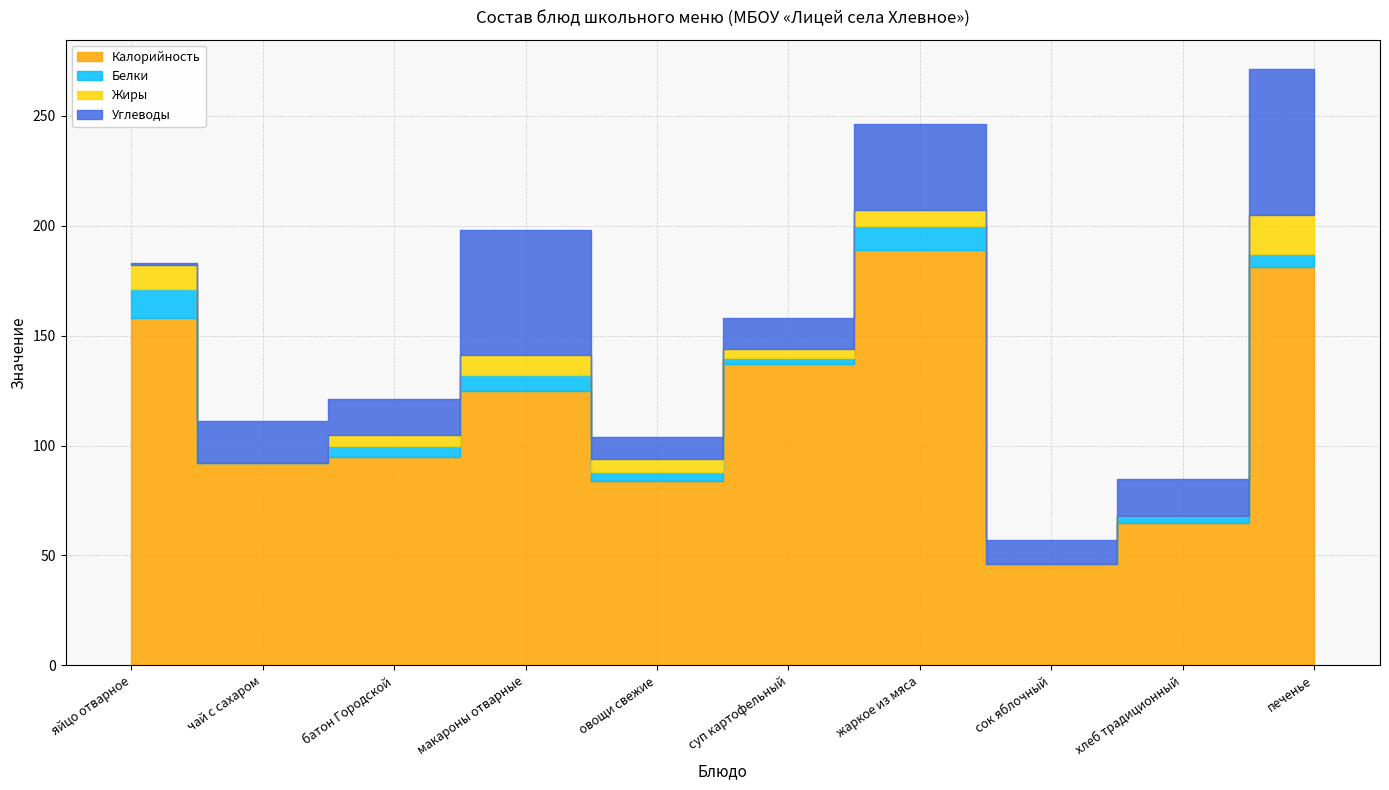

Where does the Калорийность series first go above 125?

яйцо отварное